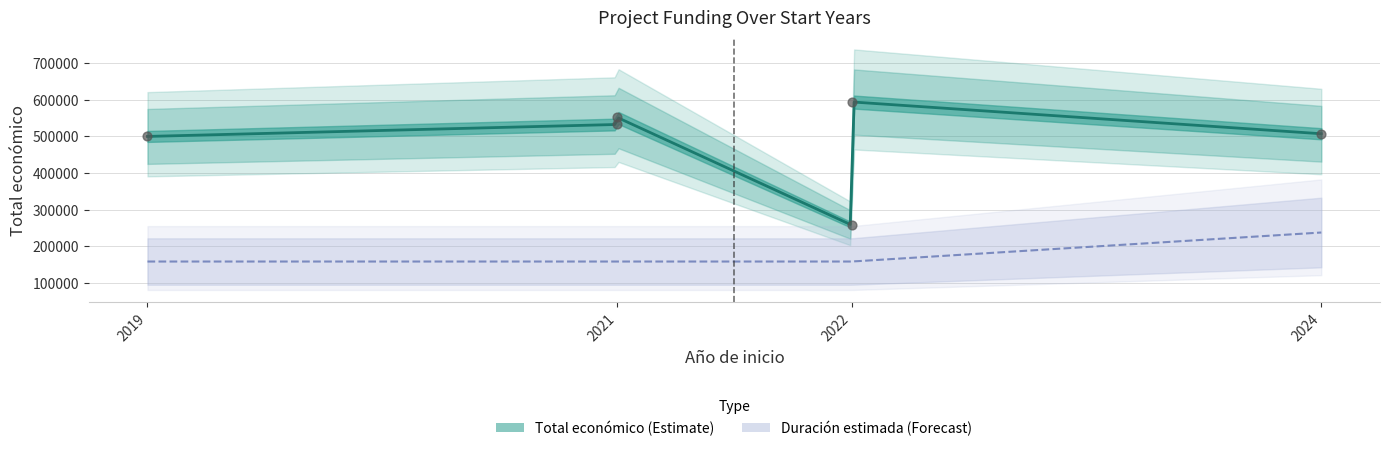

What is the change in value from 2021 to 2022?

-274763